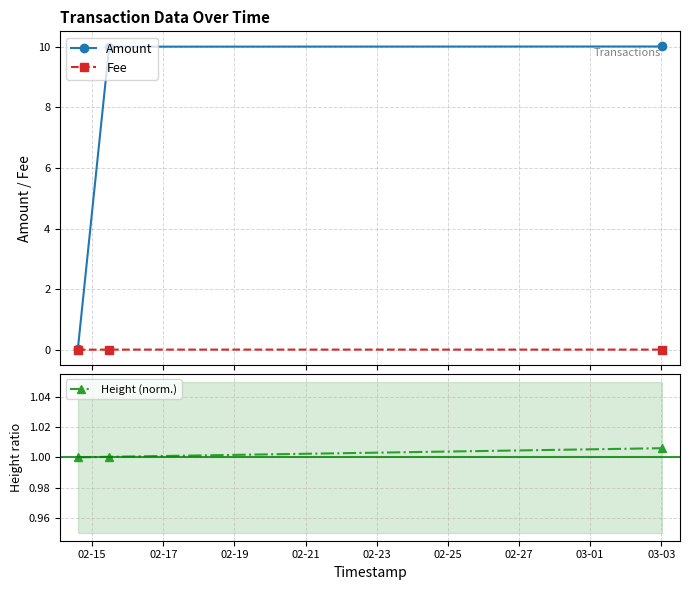

What is the highest value of the Amount series?

10.0